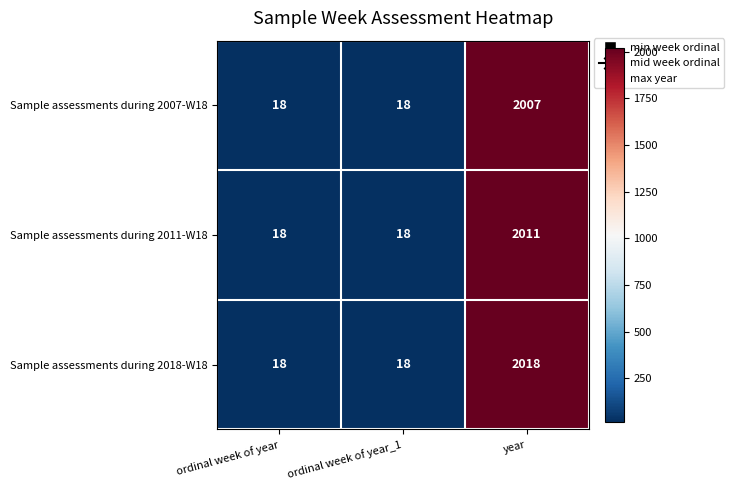

Reading left to right, transcribe all the data shown in this chart.

Sample assessments during 2007-W18: 18	18	2007
Sample assessments during 2011-W18: 18	18	2011
Sample assessments during 2018-W18: 18	18	2018